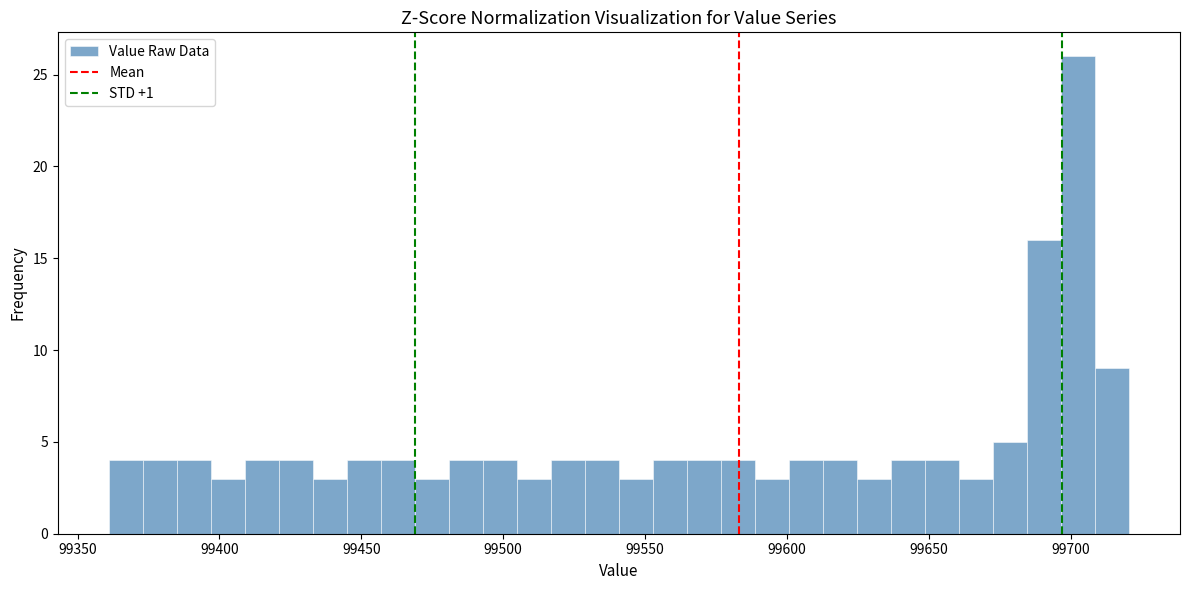

Around what value on the x-axis is the tallest bar? Give the approximate position of its centre, as read against the axis.

99705